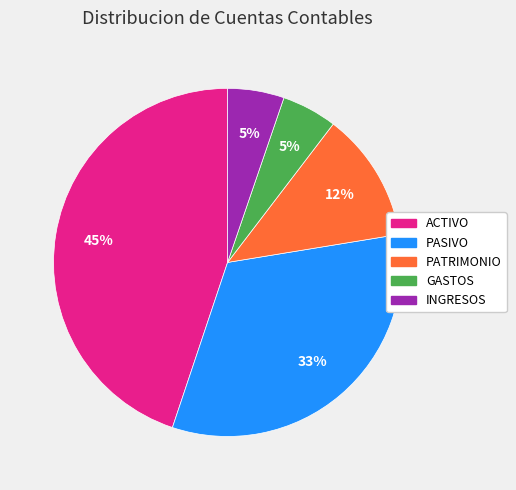

Between ACTIVO and PASIVO, which is larger?

ACTIVO